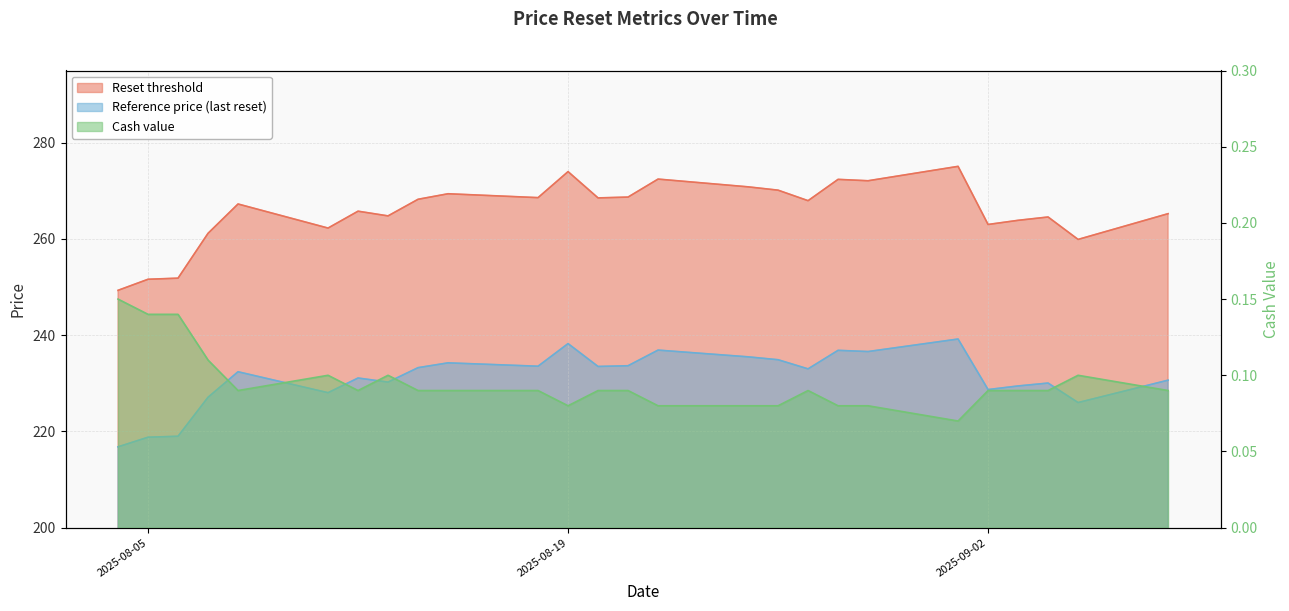

What is the average value of the Reset threshold series?

265.7